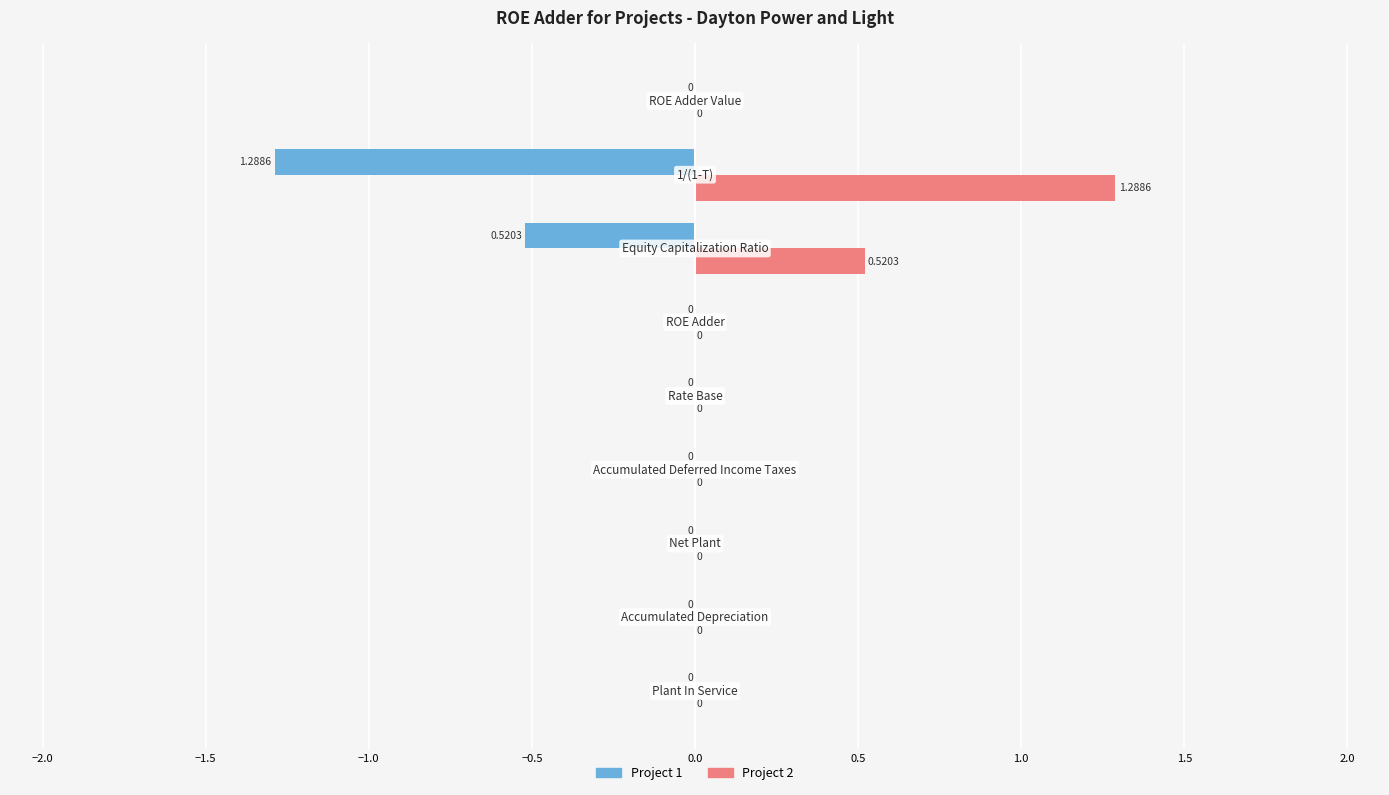

Which series has the largest total across all categories?

Project 2